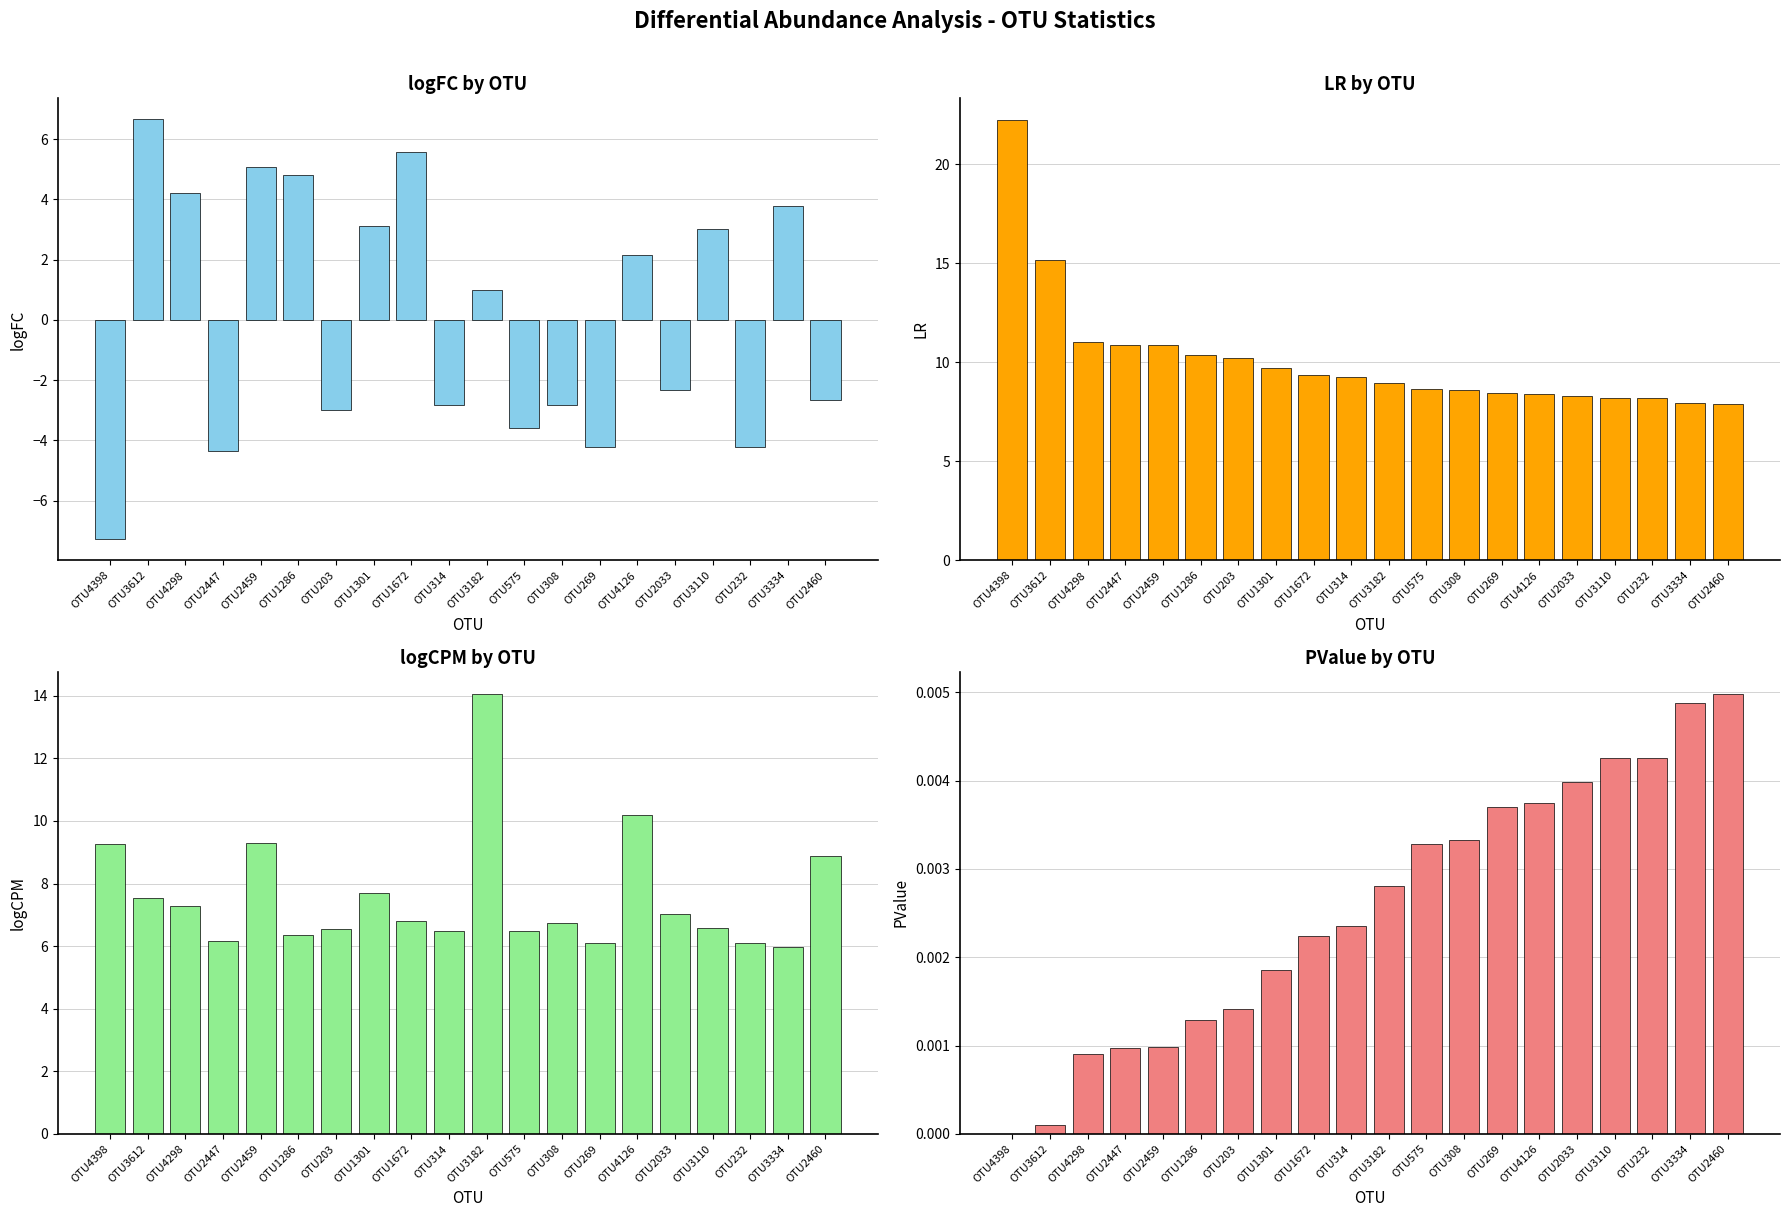

How many categories are shown in the chart?

20